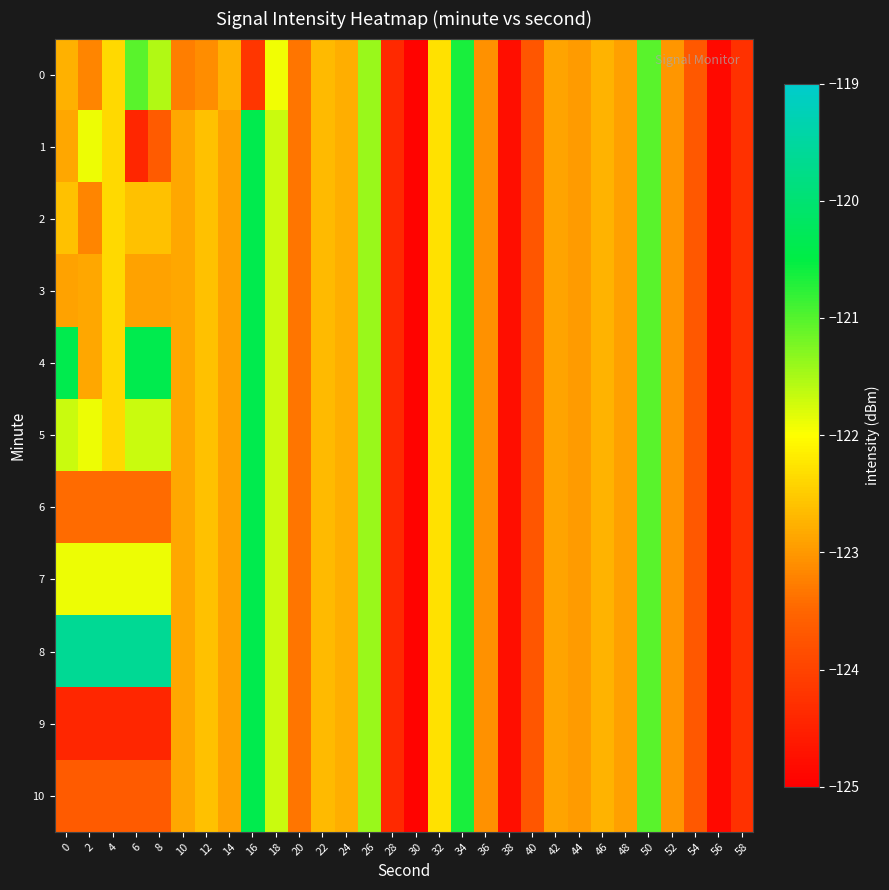

Reading right to left, extract all data points from this chart.

0: 58=-124.3	56=-124.9	54=-123.7	52=-123.0	50=-121.0	48=-122.9	46=-122.7	44=-123.0	42=-122.9	40=-123.7	38=-124.8	36=-123.1	34=-120.6	32=-122.3	30=-124.9	28=-124.4	26=-121.4	24=-122.8	22=-122.7	20=-123.3	18=-121.9	16=-124.2	14=-122.8	12=-123.1	10=-123.2	8=-121.5	6=-121.0	4=-122.4	2=-123.2	0=-122.8
1: 58=-124.3	56=-124.9	54=-123.7	52=-123.0	50=-121.0	48=-122.9	46=-122.7	44=-123.0	42=-122.9	40=-123.7	38=-124.8	36=-123.1	34=-120.6	32=-122.3	30=-124.9	28=-124.4	26=-121.4	24=-122.8	22=-122.7	20=-123.3	18=-121.7	16=-120.4	14=-122.9	12=-122.6	10=-122.9	8=-123.6	6=-124.4	4=-122.4	2=-121.9	0=-122.9
2: 58=-124.3	56=-124.9	54=-123.7	52=-123.0	50=-121.0	48=-122.9	46=-122.7	44=-123.0	42=-122.9	40=-123.7	38=-124.8	36=-123.1	34=-120.6	32=-122.3	30=-124.9	28=-124.4	26=-121.4	24=-122.8	22=-122.7	20=-123.3	18=-121.7	16=-120.4	14=-122.9	12=-122.6	10=-122.9	8=-122.6	6=-122.6	4=-122.4	2=-123.2	0=-122.6
3: 58=-124.3	56=-124.9	54=-123.7	52=-123.0	50=-121.0	48=-122.9	46=-122.7	44=-123.0	42=-122.9	40=-123.7	38=-124.8	36=-123.1	34=-120.6	32=-122.3	30=-124.9	28=-124.4	26=-121.4	24=-122.8	22=-122.7	20=-123.3	18=-121.7	16=-120.4	14=-122.9	12=-122.6	10=-122.9	8=-122.9	6=-122.9	4=-122.4	2=-122.9	0=-122.9
4: 58=-124.3	56=-124.9	54=-123.7	52=-123.0	50=-121.0	48=-122.9	46=-122.7	44=-123.0	42=-122.9	40=-123.7	38=-124.8	36=-123.1	34=-120.6	32=-122.3	30=-124.9	28=-124.4	26=-121.4	24=-122.8	22=-122.7	20=-123.3	18=-121.7	16=-120.4	14=-122.9	12=-122.6	10=-122.9	8=-120.4	6=-120.4	4=-122.4	2=-122.9	0=-120.4
5: 58=-124.3	56=-124.9	54=-123.7	52=-123.0	50=-121.0	48=-122.9	46=-122.7	44=-123.0	42=-122.9	40=-123.7	38=-124.8	36=-123.1	34=-120.6	32=-122.3	30=-124.9	28=-124.4	26=-121.4	24=-122.8	22=-122.7	20=-123.3	18=-121.7	16=-120.4	14=-122.9	12=-122.6	10=-122.9	8=-121.7	6=-121.7	4=-122.4	2=-121.9	0=-121.7
6: 58=-124.3	56=-124.9	54=-123.7	52=-123.0	50=-121.0	48=-122.9	46=-122.7	44=-123.0	42=-122.9	40=-123.7	38=-124.8	36=-123.1	34=-120.6	32=-122.3	30=-124.9	28=-124.4	26=-121.4	24=-122.8	22=-122.7	20=-123.3	18=-121.7	16=-120.4	14=-122.9	12=-122.6	10=-122.9	8=-123.4	6=-123.4	4=-123.4	2=-123.4	0=-123.4
7: 58=-124.3	56=-124.9	54=-123.7	52=-123.0	50=-121.0	48=-122.9	46=-122.7	44=-123.0	42=-122.9	40=-123.7	38=-124.8	36=-123.1	34=-120.6	32=-122.3	30=-124.9	28=-124.4	26=-121.4	24=-122.8	22=-122.7	20=-123.3	18=-121.7	16=-120.4	14=-122.9	12=-122.6	10=-122.9	8=-121.9	6=-121.9	4=-121.9	2=-121.9	0=-121.9
8: 58=-124.3	56=-124.9	54=-123.7	52=-123.0	50=-121.0	48=-122.9	46=-122.7	44=-123.0	42=-122.9	40=-123.7	38=-124.8	36=-123.1	34=-120.6	32=-122.3	30=-124.9	28=-124.4	26=-121.4	24=-122.8	22=-122.7	20=-123.3	18=-121.7	16=-120.4	14=-122.9	12=-122.6	10=-122.9	8=-119.6	6=-119.6	4=-119.6	2=-119.6	0=-119.6
9: 58=-124.3	56=-124.9	54=-123.7	52=-123.0	50=-121.0	48=-122.9	46=-122.7	44=-123.0	42=-122.9	40=-123.7	38=-124.8	36=-123.1	34=-120.6	32=-122.3	30=-124.9	28=-124.4	26=-121.4	24=-122.8	22=-122.7	20=-123.3	18=-121.7	16=-120.4	14=-122.9	12=-122.6	10=-122.9	8=-124.4	6=-124.4	4=-124.4	2=-124.4	0=-124.4
10: 58=-124.3	56=-124.9	54=-123.7	52=-123.0	50=-121.0	48=-122.9	46=-122.7	44=-123.0	42=-122.9	40=-123.7	38=-124.8	36=-123.1	34=-120.6	32=-122.3	30=-124.9	28=-124.4	26=-121.4	24=-122.8	22=-122.7	20=-123.3	18=-121.7	16=-120.4	14=-122.9	12=-122.6	10=-122.9	8=-123.6	6=-123.6	4=-123.6	2=-123.6	0=-123.6